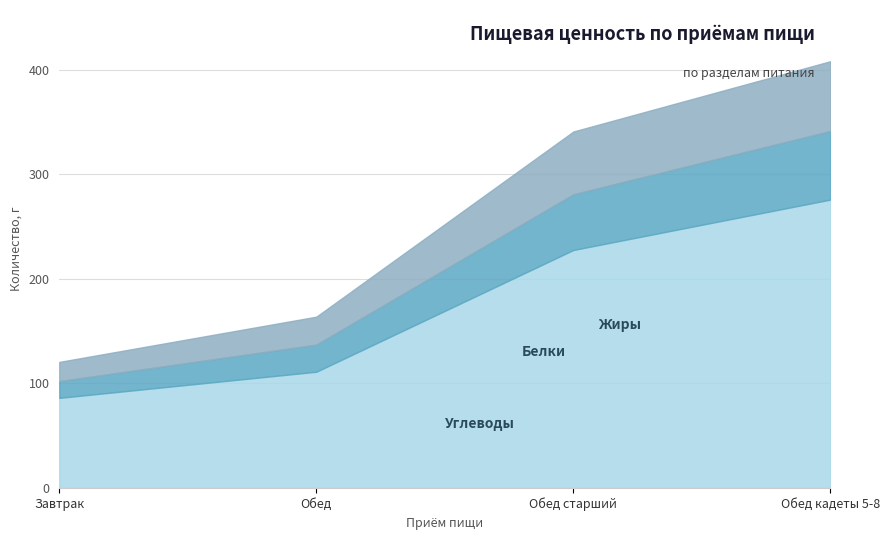

What is the difference between the second highest and minimum values in the Жиры series?

41.6